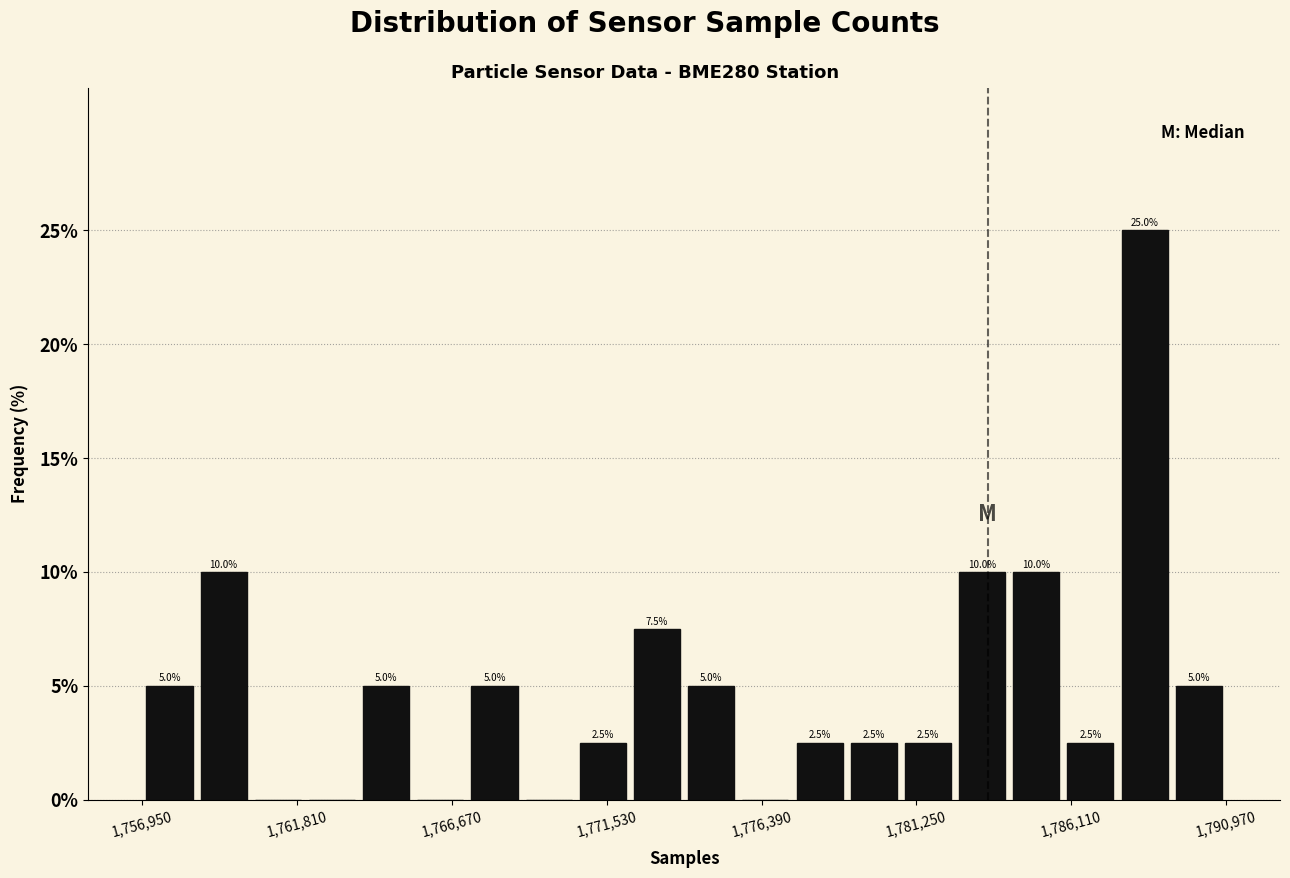

Around what value on the x-axis is the tallest bar? Give the approximate position of its centre, as read against the axis.

1788500